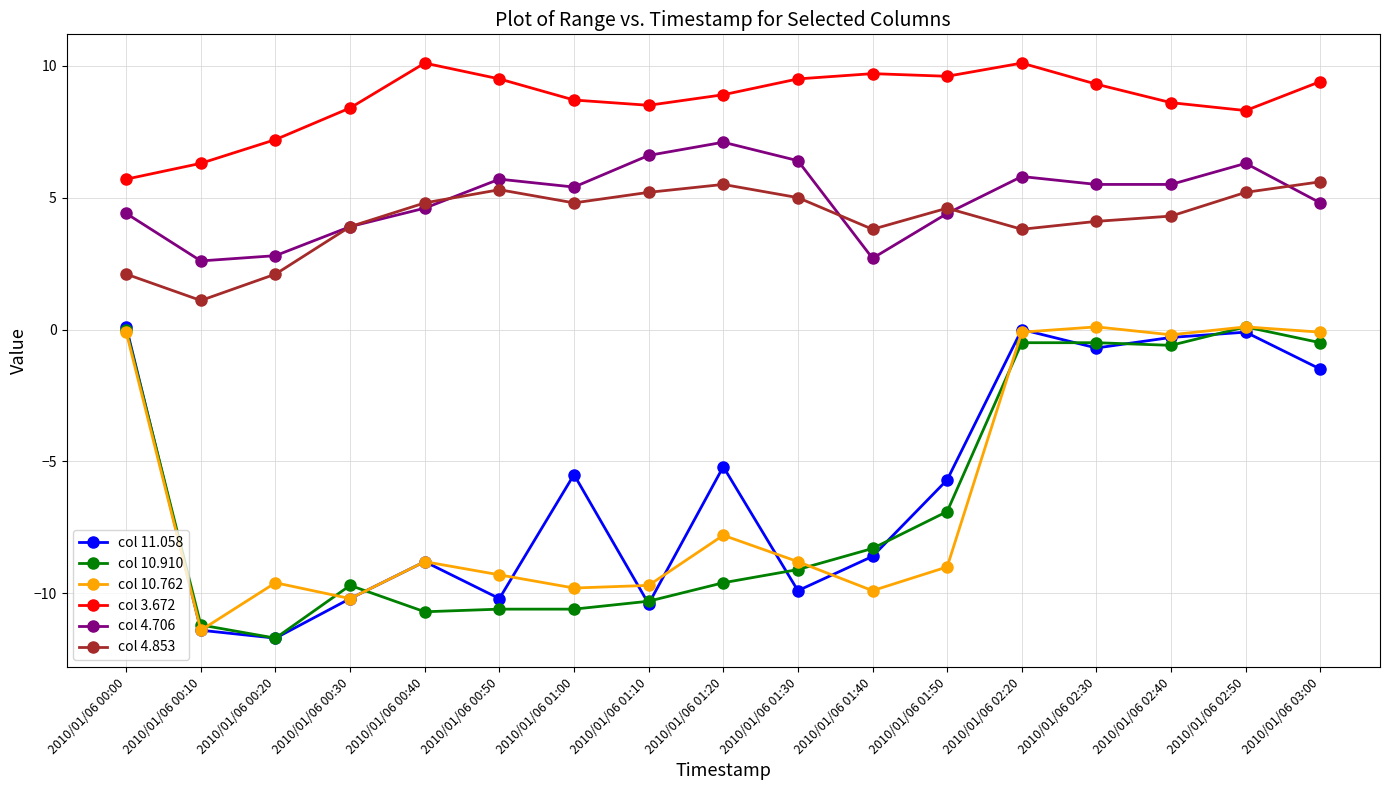

Where does the col 10.910 series first go above -9?

2010/01/06 00:00